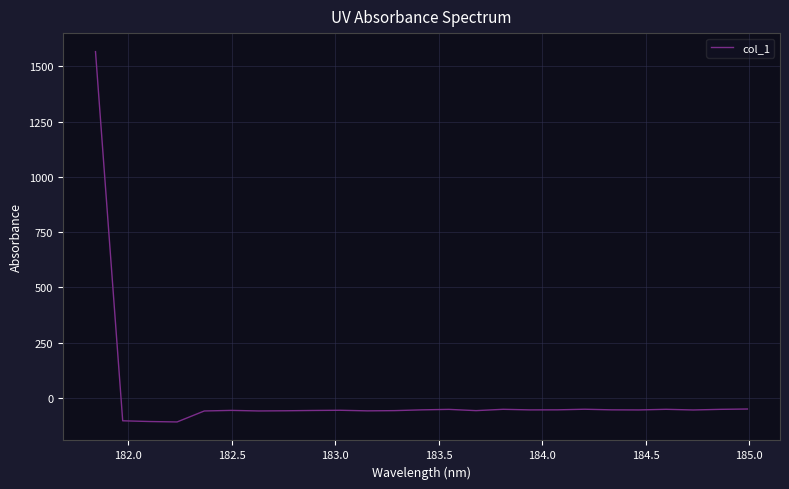

What is the difference between the maximum and minimum values?

1675.5